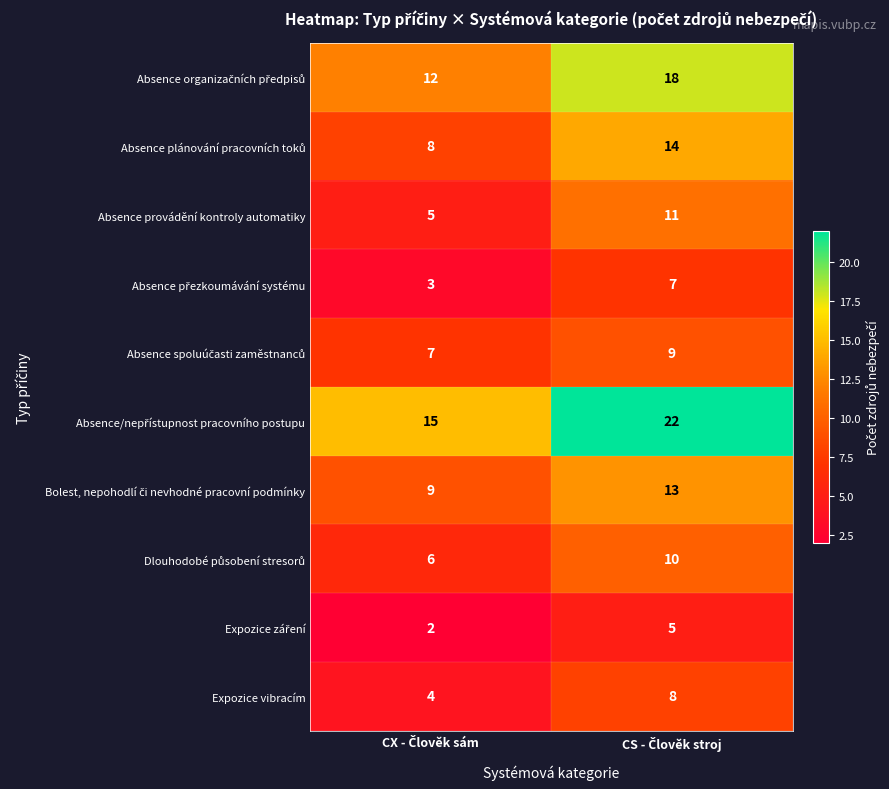

What is the maximum value shown in the chart?

22